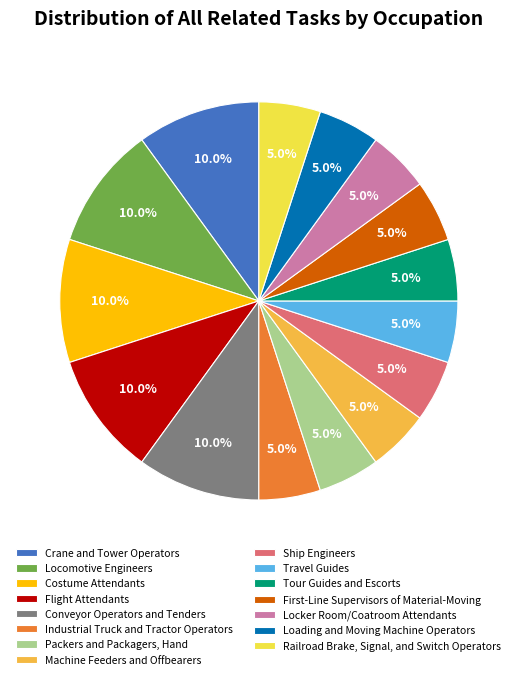

Is it true that Crane and Tower Operators is 2% of the pie?

False